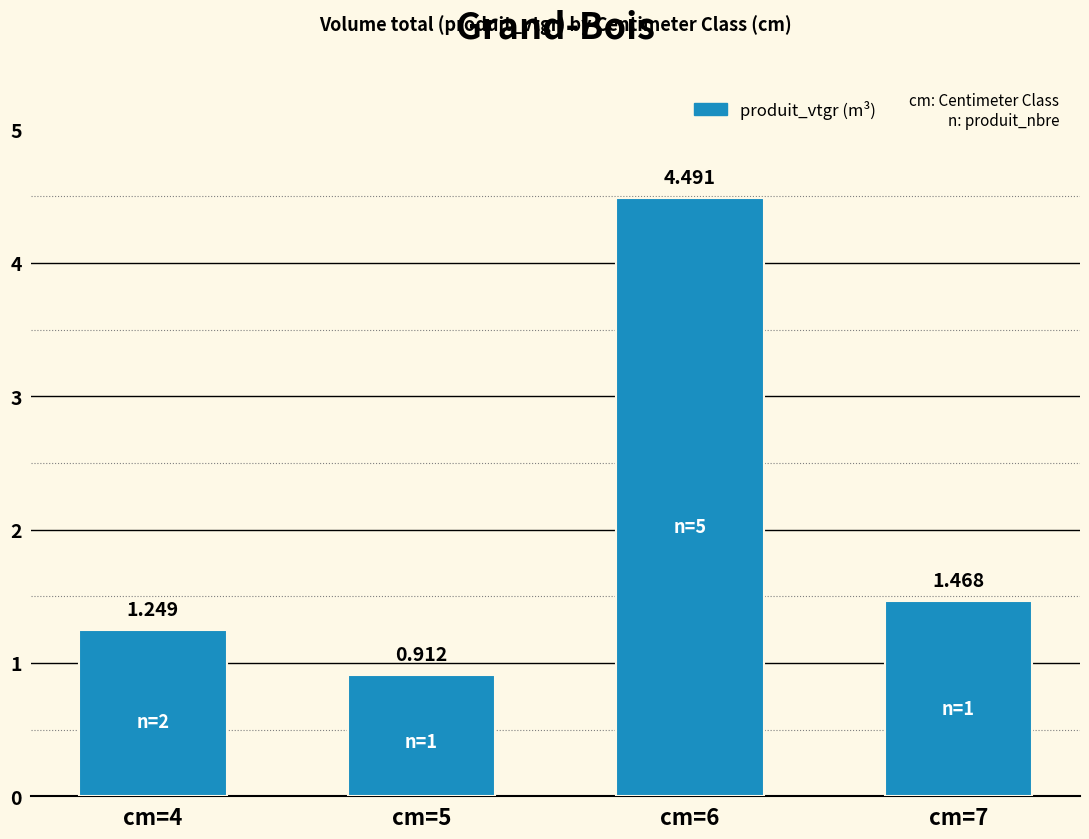

How many bars are there in total?

4